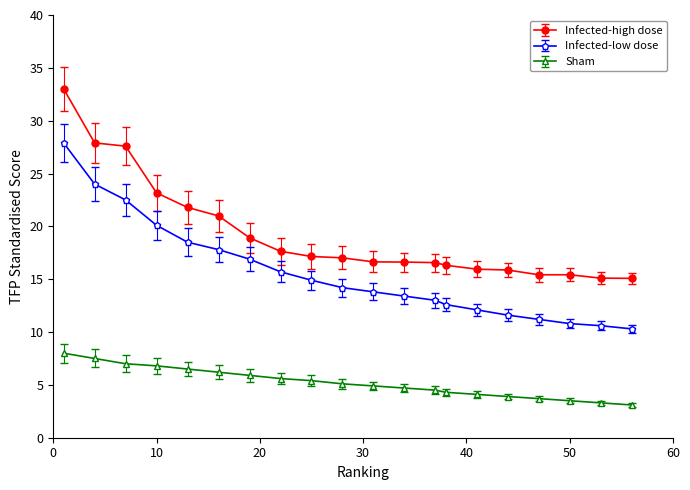

Rank the series by their average value, from highest to lowest.

Infected-high dose, Infected-low dose, Sham